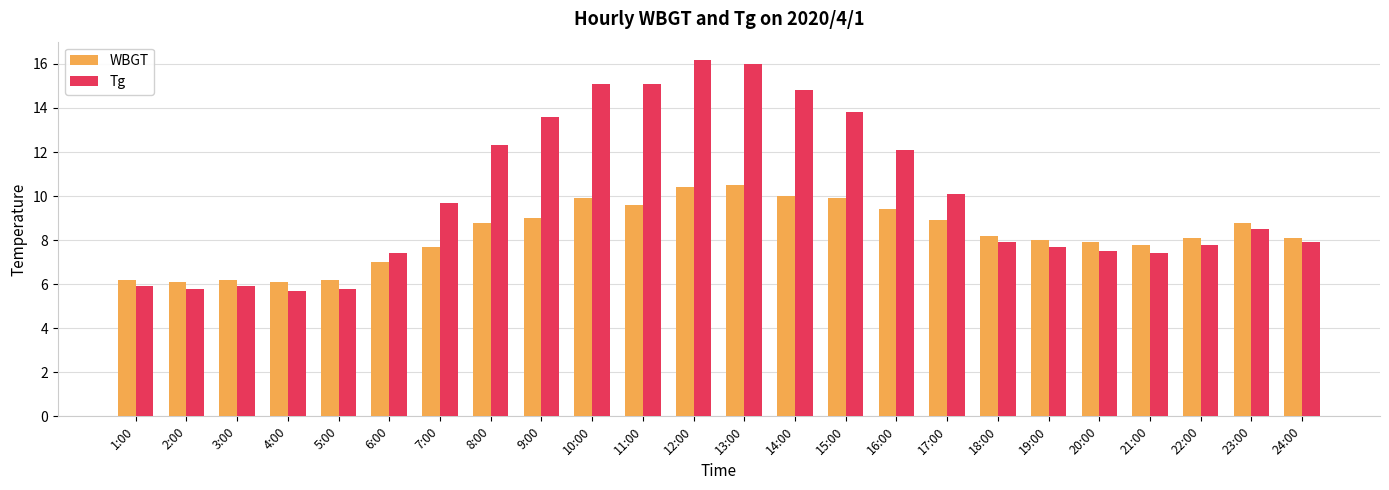

Is the value of Tg at 24:00 greater than the value of WBGT at 2:00?

Yes